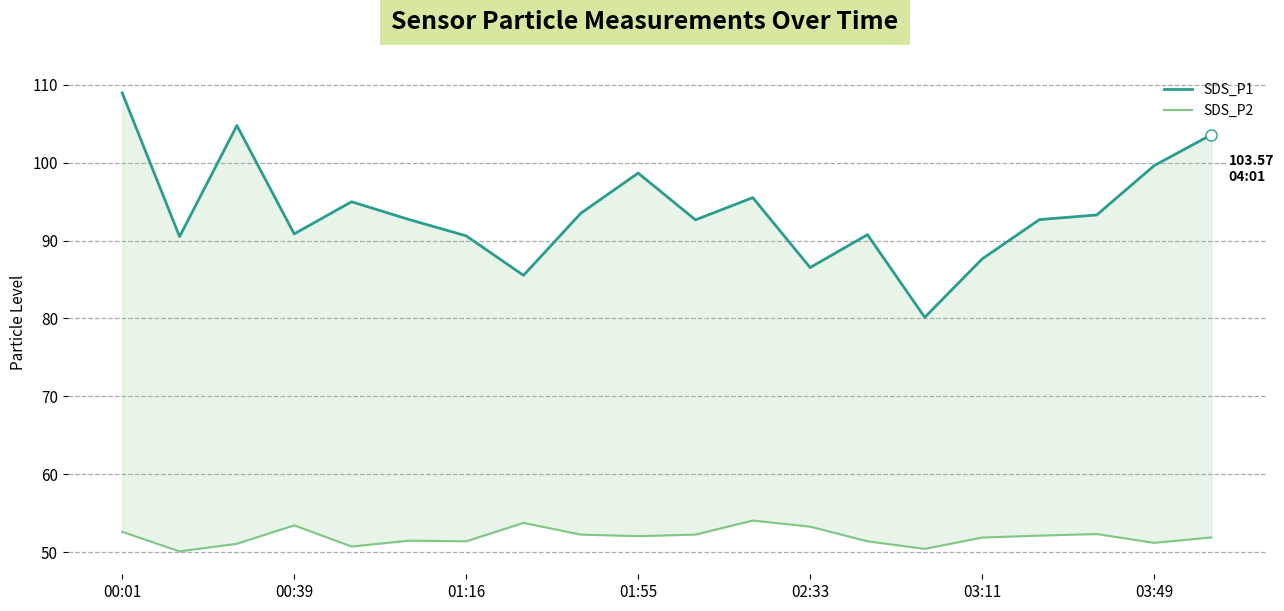

What is the difference between the SDS_P2 values at 01:16 and 16?

1.0